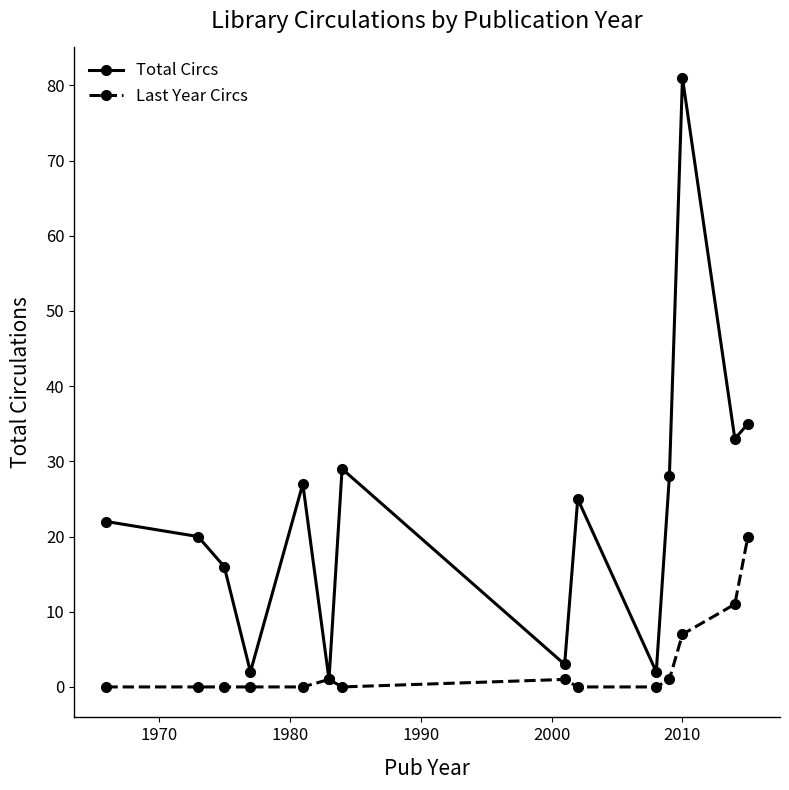

How many lines are shown in the chart?

2